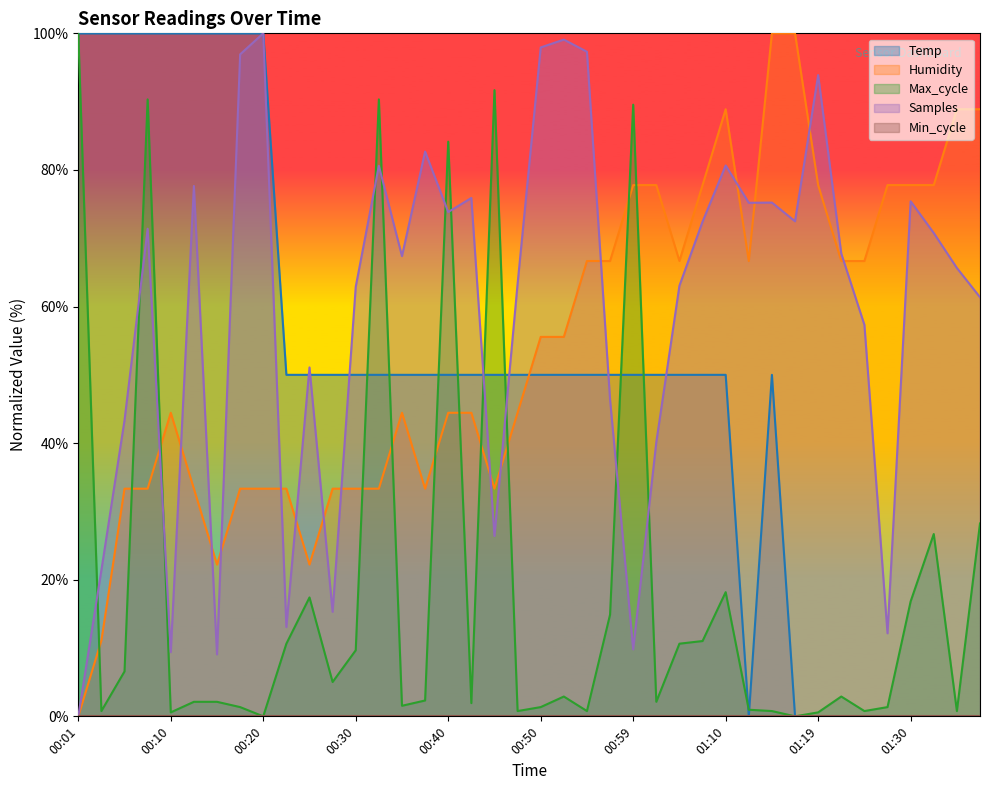

Which has a higher value, 00:10 or 01:17?

00:10